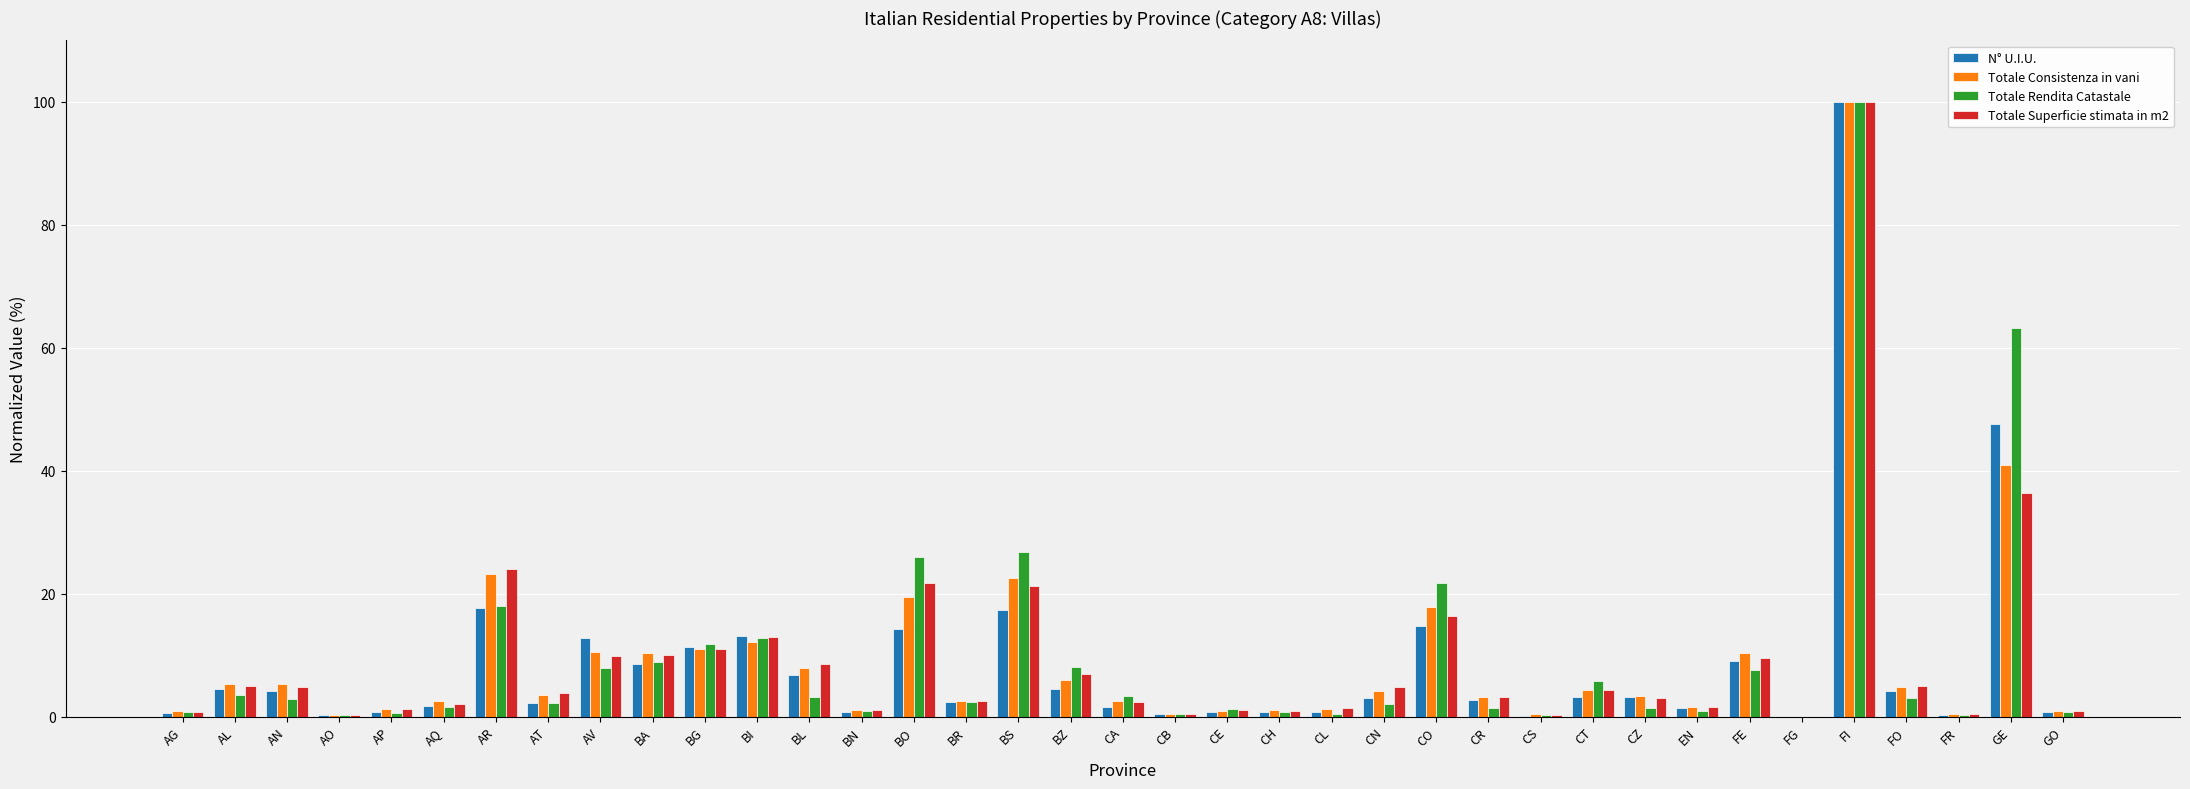

What are all the series names shown in the legend?

N° U.I.U., Totale Consistenza in vani, Totale Rendita Catastale, Totale Superficie stimata in m2